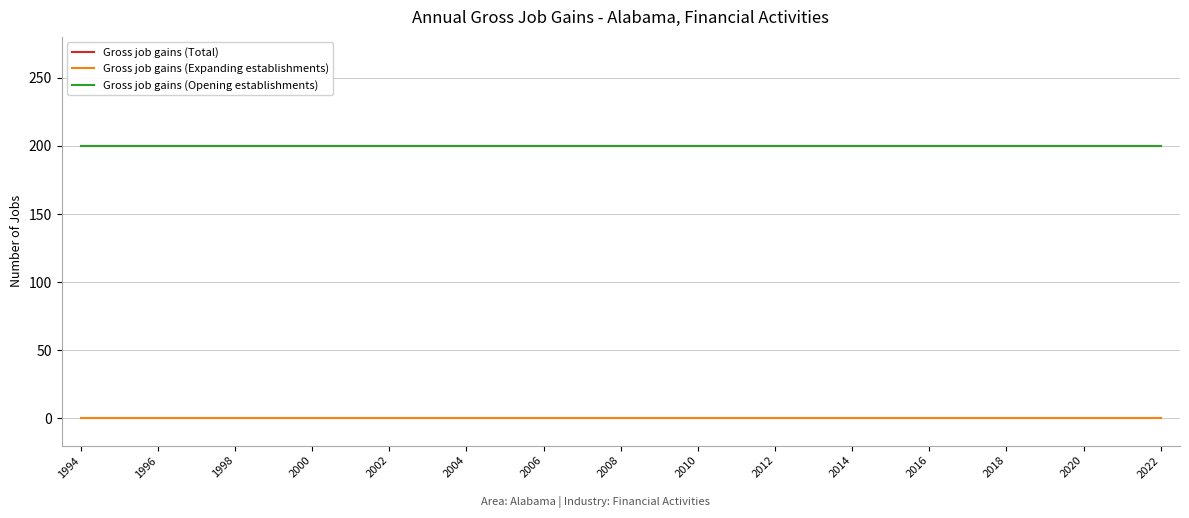

What is the maximum value shown in the chart?

200